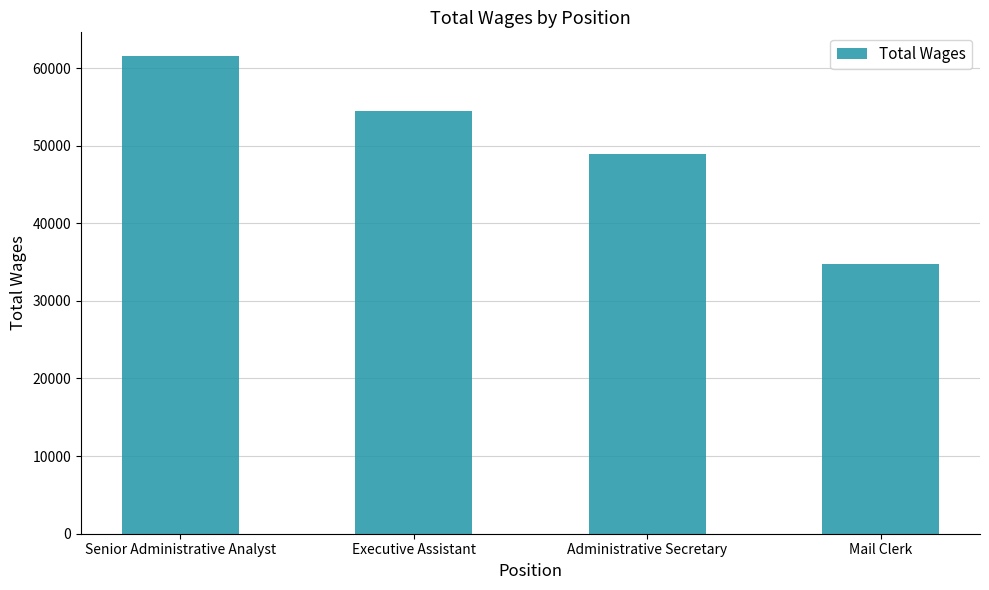

Which has a higher value, Administrative Secretary or Senior Administrative Analyst?

Senior Administrative Analyst